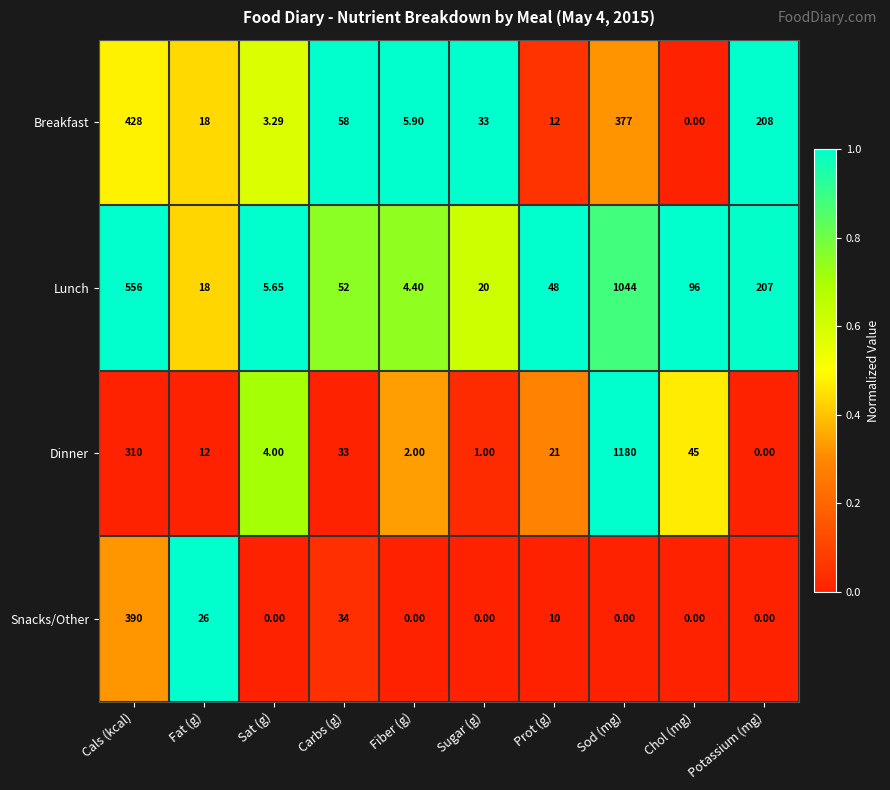

What is the total value across all series at Prot (g)?

91.0